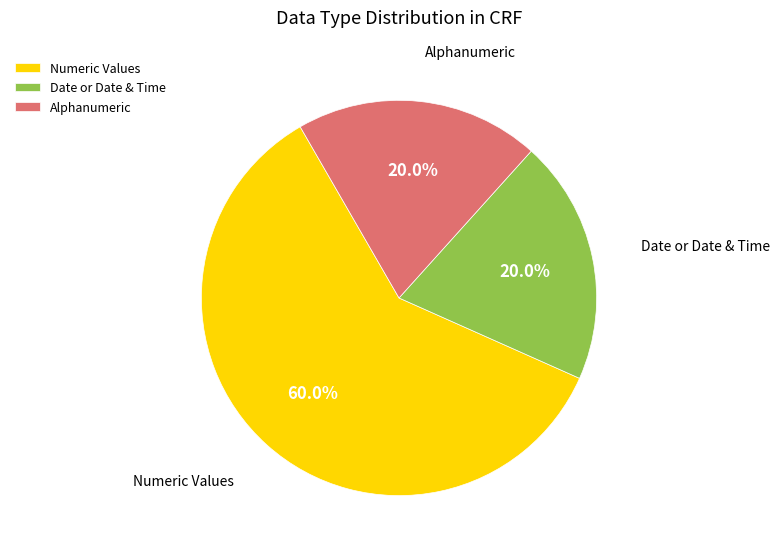

The Date or Date & Time slice represents 11% of the pie. True or false?

False